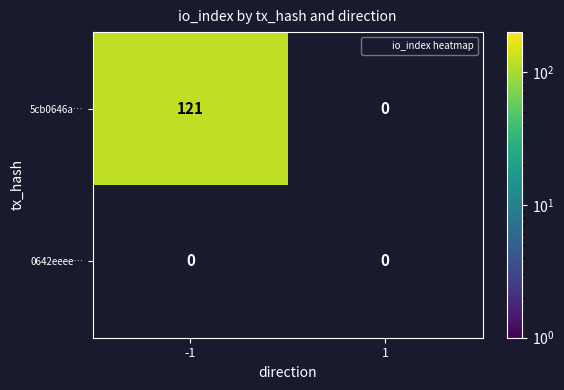

What is the difference between the 5cb0646a9ab72948d13b92fd456ac9d7d65c58c values at -1 and 1?

121